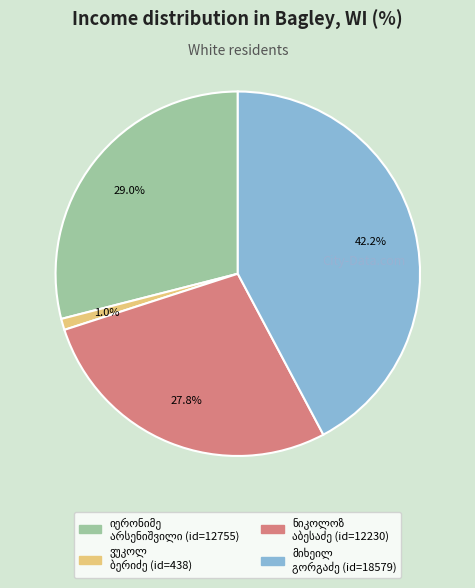

Is there any slice that represents more than half of the pie?

No